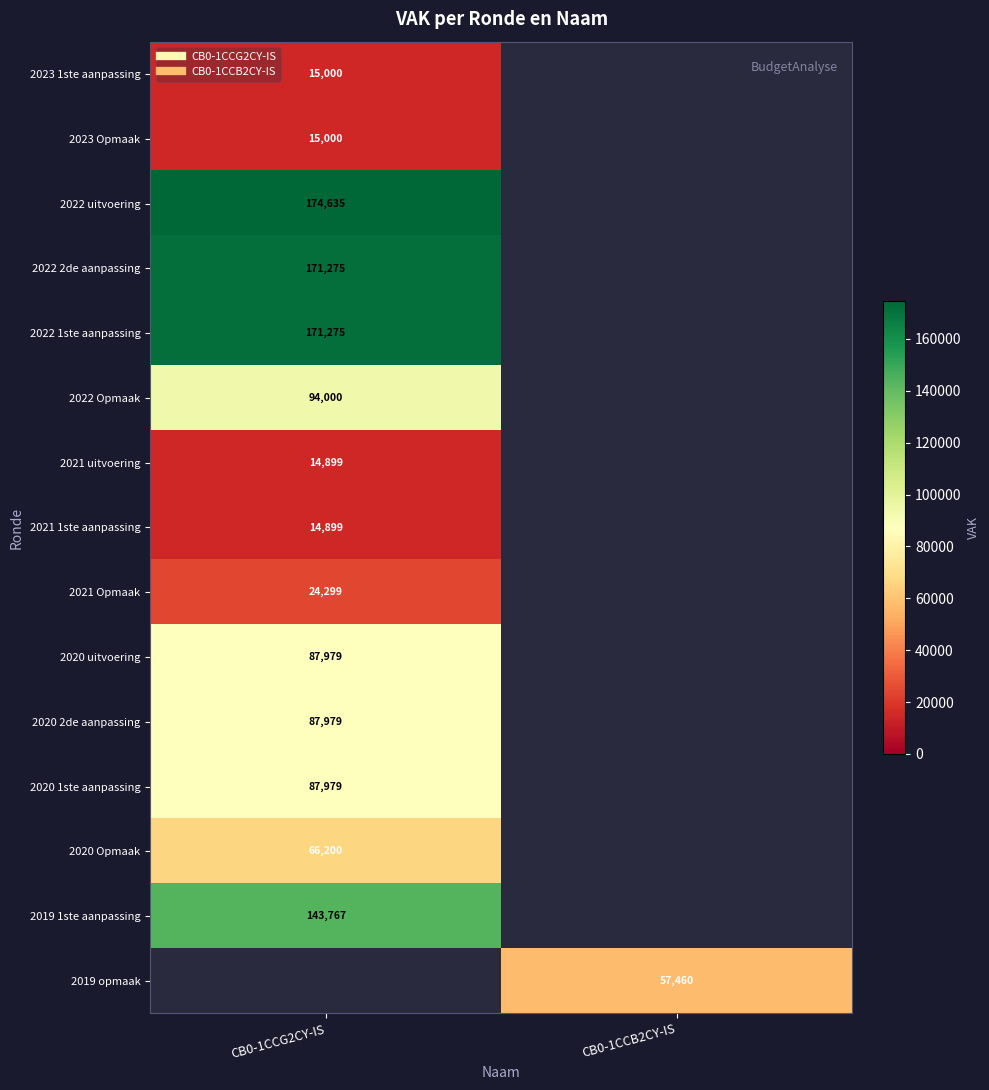

Rank the categories by 2019 opmaak value from lowest to highest.

CB0-1CCG2CY-IS, CB0-1CCB2CY-IS